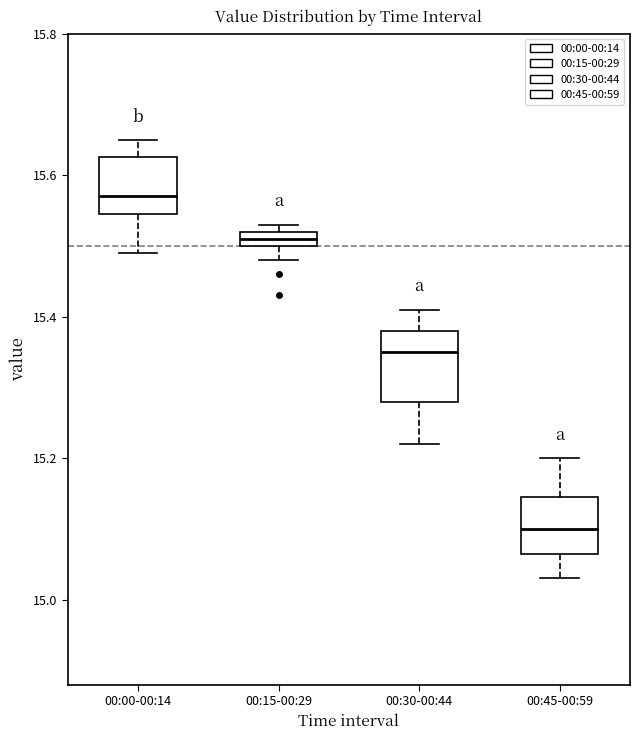

Comparing the boxes themselves (not the whiskers), which one is the tallest?

00:30-00:44